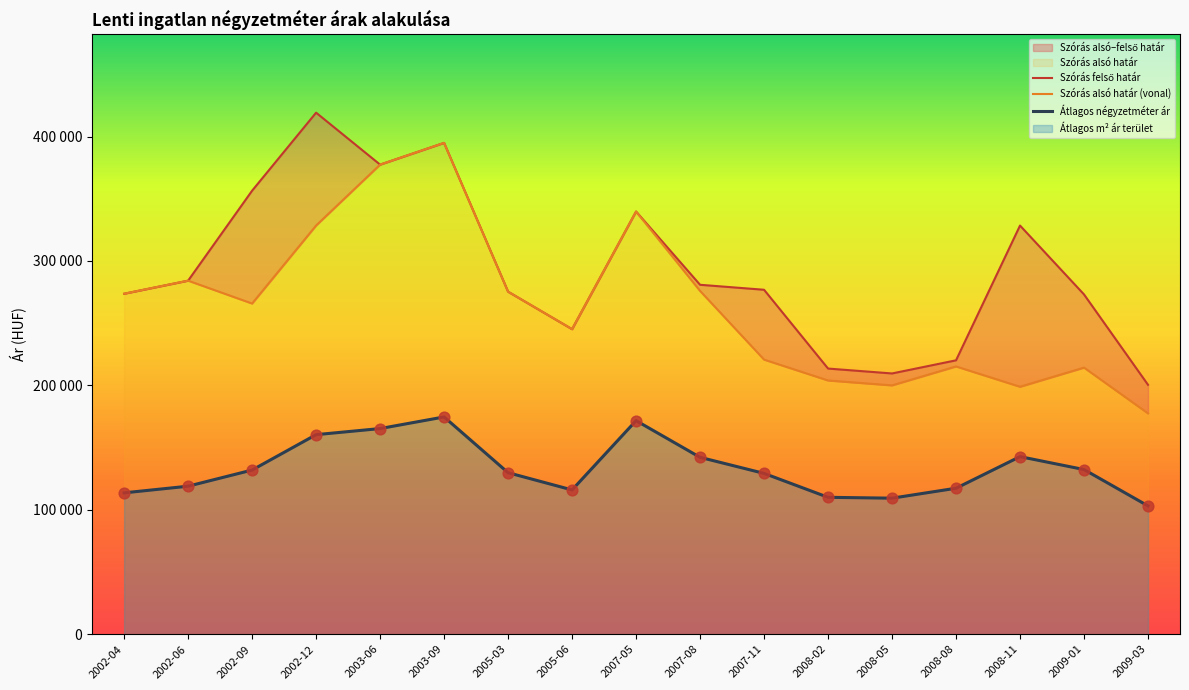

Which series reaches the minimum Y coordinate?

Átlagos négyzetméter ár